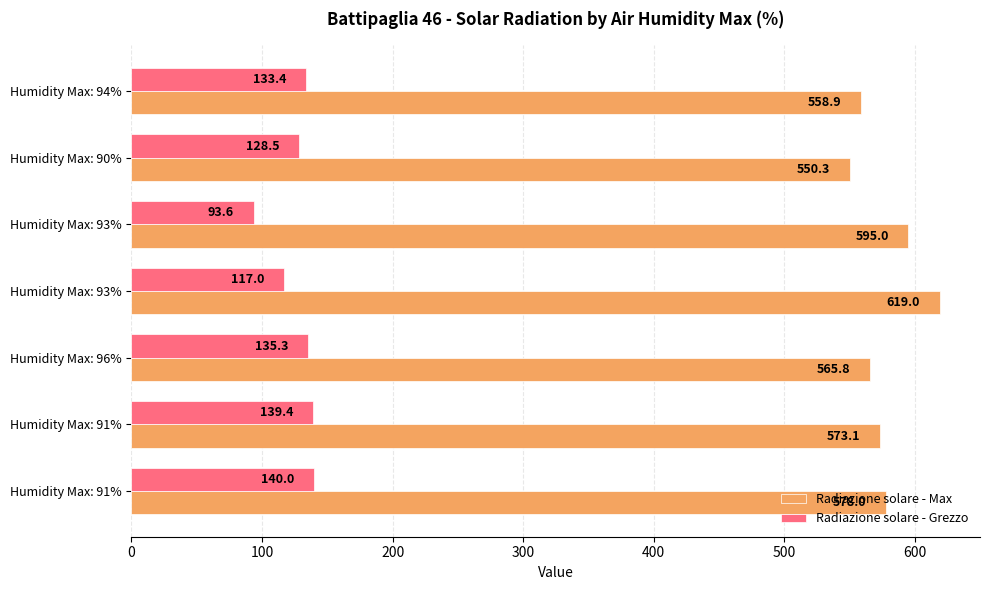

What are all the series names shown in the legend?

Radiazione solare - Max, Radiazione solare - Grezzo